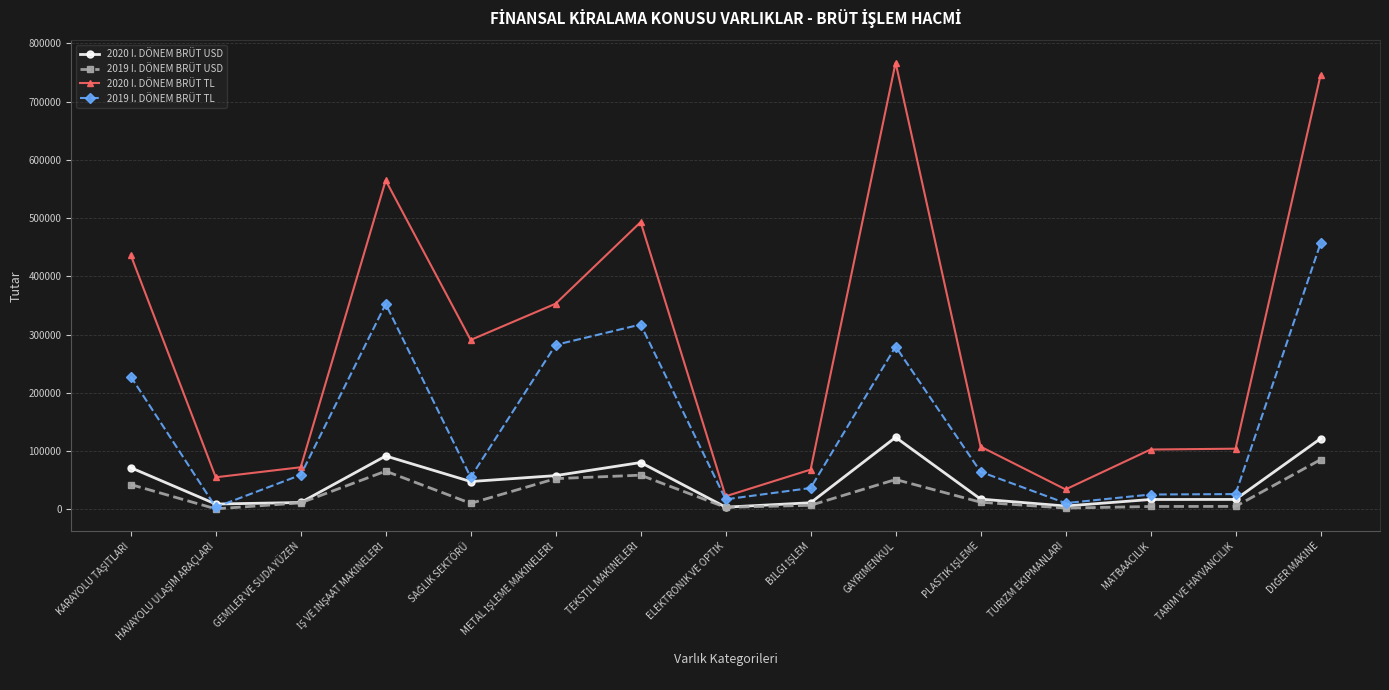

How many lines are shown in the chart?

4